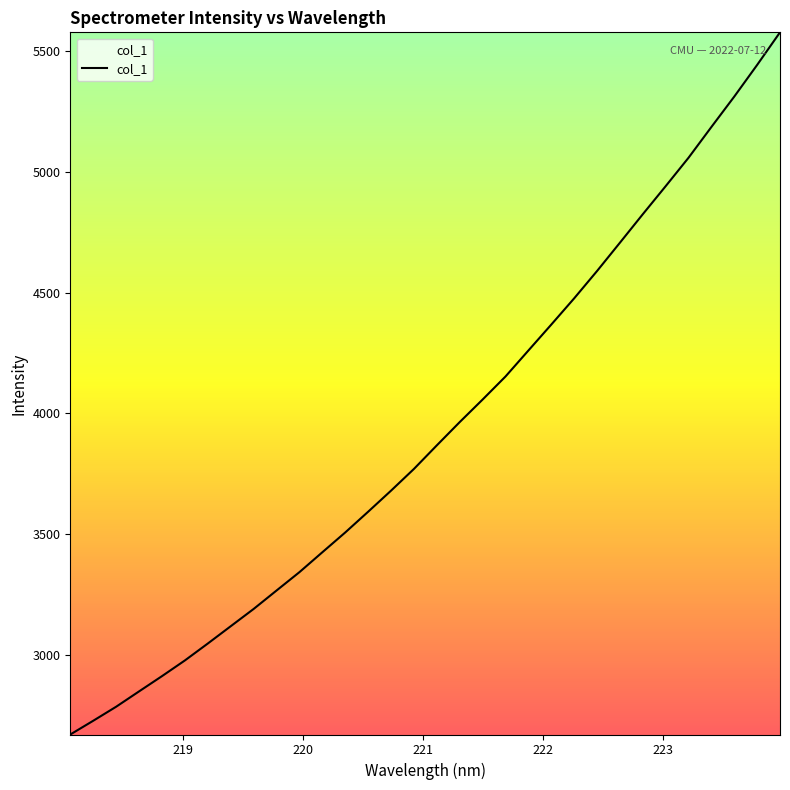

What is the greatest value displayed?

5578.7